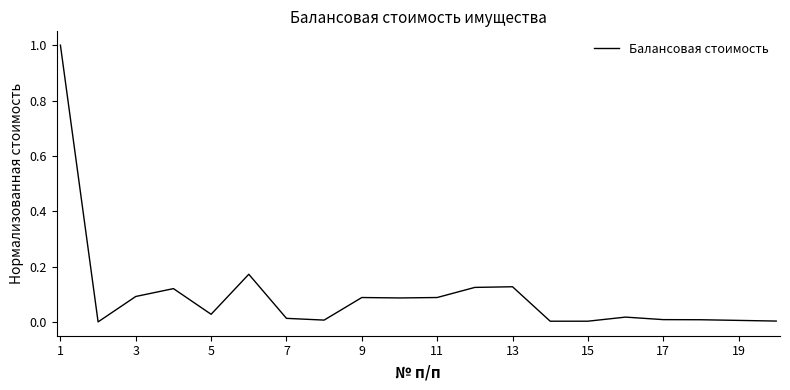

What is the maximum value shown in the chart?

1.0